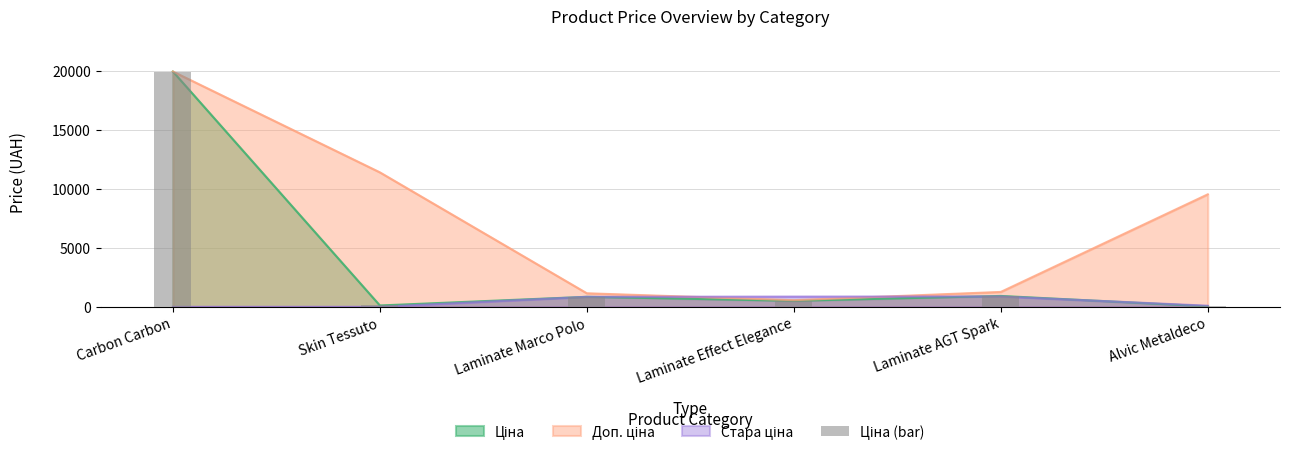

Which label corresponds to the largest value in the chart?

Carbon Carbon